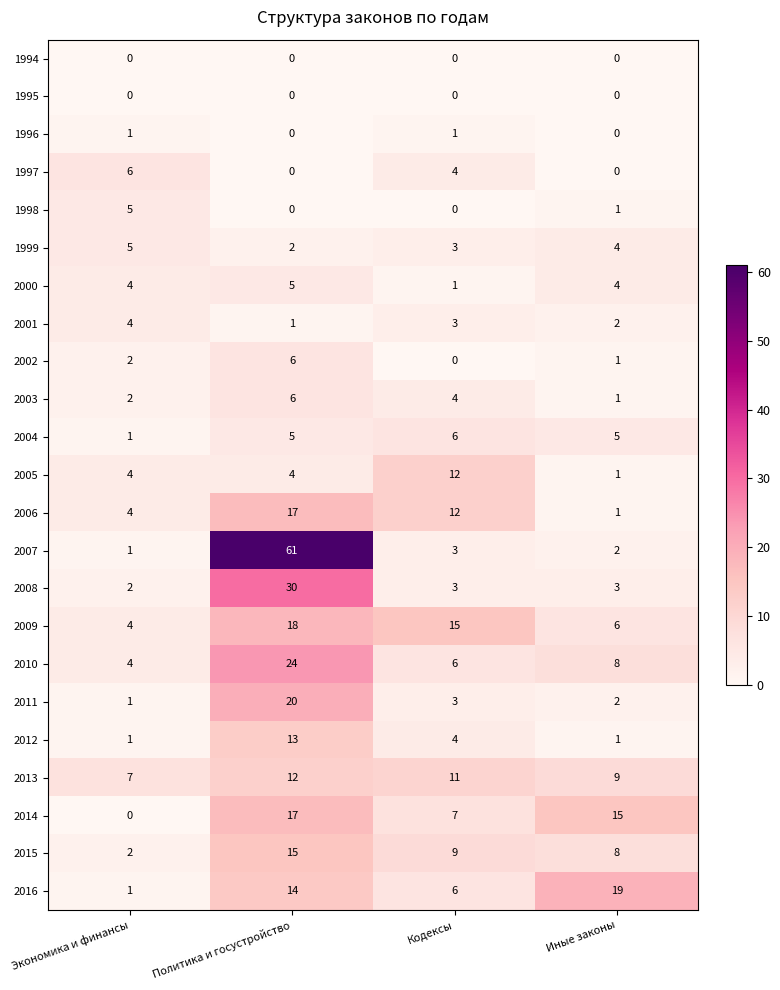

Which series has the largest range (max minus min)?

2007